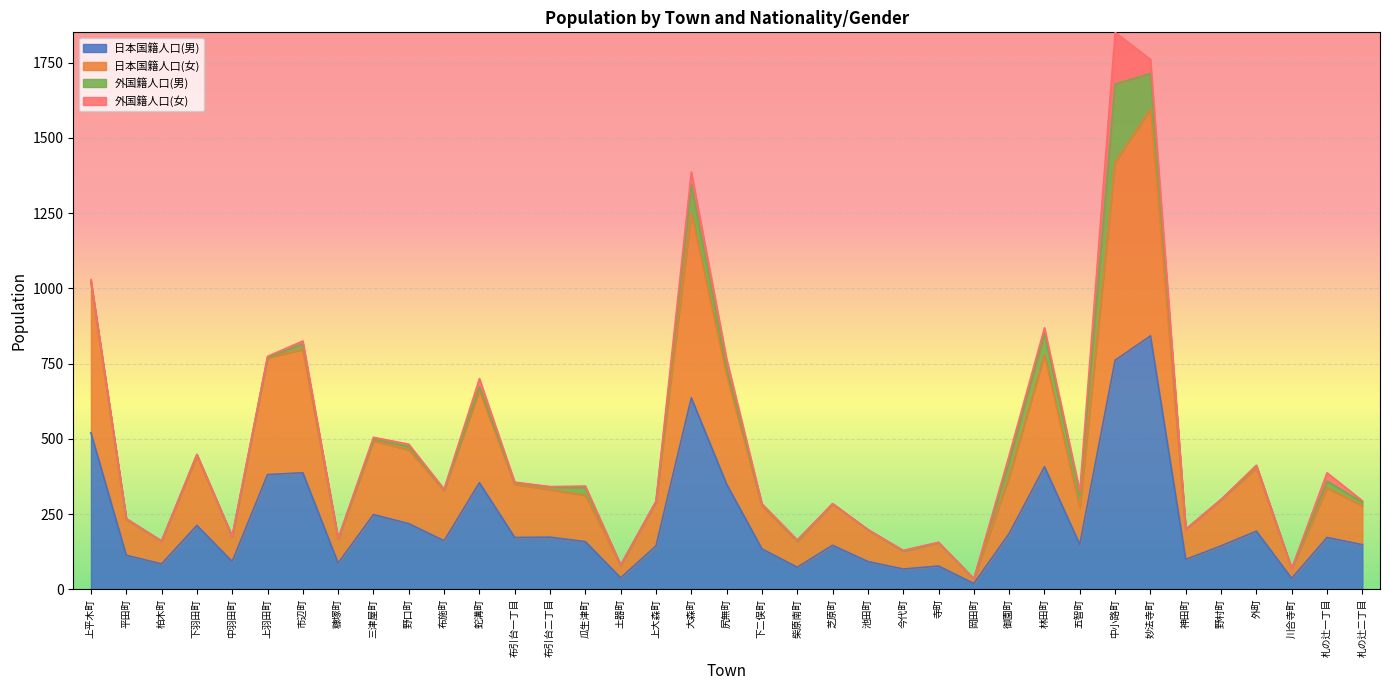

Where is the first local maximum for 日本国籍人口(女)?

下羽田町